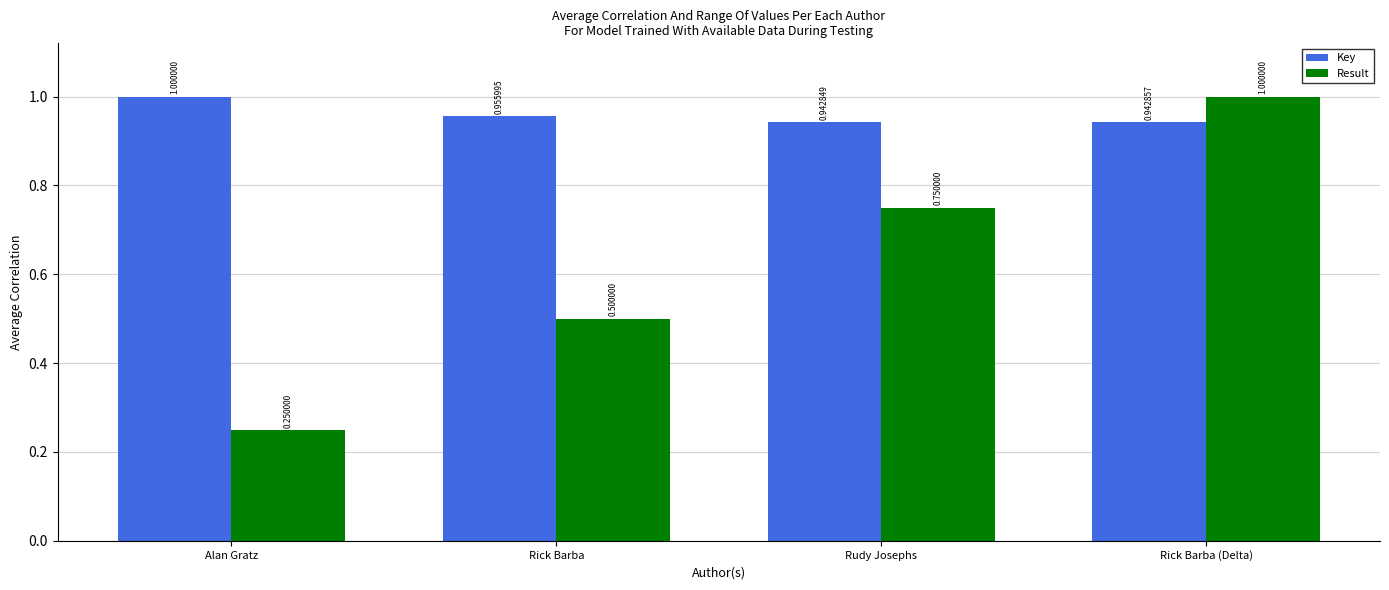

At which label does Result reach its minimum?

Alan Gratz